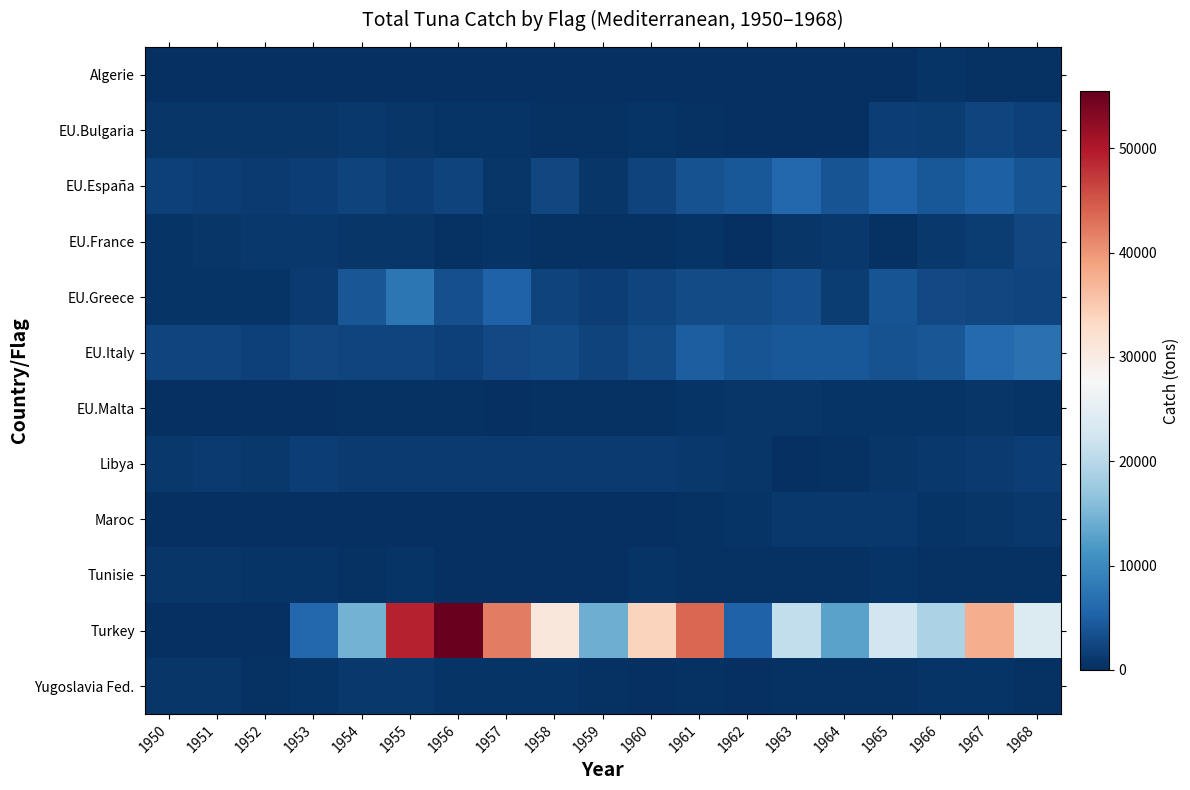

Reading right to left, list all the values displayed in this chart.

Algerie: 1968=250.0	1967=350.0	1966=450.0	1965=200.0	1964=100.0	1963=0.0	1962=0.0	1961=0.0	1960=0.0	1959=0.0	1958=78.0	1957=52.0	1956=56.0	1955=98.0	1954=62.0	1953=98.0	1952=100.0	1951=100.0	1950=100.0
EU.Bulgaria: 1968=1798.4	1967=2299.1	1966=1495.9	1965=1718.1	1964=45.2	1963=72.0	1962=176.0	1961=344.4	1960=448.9	1959=367.3	1958=426.7	1957=476.5	1956=595.9	1955=681.8	1954=1036.7	1953=732.2	1952=666.4	1951=659.5	1950=733.0
EU.España: 1968=3781.4	1967=5103.2	1966=4303.0	1965=5243.0	1964=3742.5	1963=5931.0	1962=4281.3	1961=3535.0	1960=1984.2	1959=774.7	1958=2440.0	1957=740.0	1956=2032.0	1955=1582.0	1954=1961.0	1953=1639.0	1952=1160.0	1951=1618.0	1950=1850.0
EU.France: 1968=2500.0	1967=1500.0	1966=1000.0	1965=390.0	1964=953.0	1963=668.0	1962=214.0	1961=599.0	1960=400.0	1959=384.0	1958=294.0	1957=615.0	1956=329.0	1955=783.0	1954=798.0	1953=899.0	1952=966.0	1951=816.0	1950=507.0
EU.Greece: 1968=2200.0	1967=2400.0	1966=2800.0	1965=3900.0	1964=1500.0	1963=3400.0	1962=3000.0	1961=3000.0	1960=2300.0	1959=1600.0	1958=2000.0	1957=5300.0	1956=3300.0	1955=7800.0	1954=4000.0	1953=1300.0	1952=600.0	1951=600.0	1950=600.0
EU.Italy: 1968=6992.2	1967=6150.0	1966=3960.0	1965=3617.0	1964=4142.0	1963=4283.0	1962=3756.3	1961=4772.0	1960=2939.7	1959=1987.0	1958=2953.0	1957=2810.0	1956=1926.0	1955=2194.1	1954=2344.0	1953=2483.0	1952=1766.0	1951=2298.2	1950=2229.1
EU.Malta: 1968=551.6	1967=680.9	1966=545.2	1965=513.6	1964=515.6	1963=755.3	1962=673.1	1961=448.7	1960=425.5	1959=380.8	1958=409.1	1957=206.4	1956=285.7	1955=261.9	1954=297.7	1953=100.0	1952=100.0	1951=100.0	1950=100.0
Libya: 1968=1560.0	1967=1136.0	1966=924.0	1965=824.0	1964=400.0	1963=100.0	1962=800.0	1961=1000.0	1960=1100.0	1959=1100.0	1958=1200.0	1957=1200.0	1956=1200.0	1955=1200.0	1954=1200.0	1953=1700.0	1952=900.0	1951=1100.0	1950=1000.0
Maroc: 1968=893.0	1967=785.0	1966=582.0	1965=898.0	1964=935.0	1963=930.2	1962=503.9	1961=228.4	1960=174.1	1959=106.6	1958=77.0	1957=81.9	1956=36.4	1955=8.2	1954=102.2	1953=23.8	1952=160.3	1951=183.3	1950=27.4
Tunisie: 1968=237.3	1967=382.8	1966=364.6	1965=601.0	1964=376.0	1963=260.0	1962=404.0	1961=420.1	1960=438.1	1959=150.9	1958=0.0	1957=34.0	1956=0.0	1955=631.9	1954=377.2	1953=521.9	1952=470.4	1951=729.5	1950=721.6
Turkey: 1968=23868.0	1967=37913.0	1966=19036.0	1965=22512.0	1964=12912.0	1963=21024.0	1962=5312.0	1961=43612.0	1960=33912.0	1959=14200.0	1958=31000.0	1957=42050.4	1956=55500.0	1955=49000.0	1954=14700.0	1953=6000.0	1952=0.0	1951=0.0	1950=0.0
Yugoslavia Fed.: 1968=233.0	1967=452.0	1966=434.0	1965=218.0	1964=363.0	1963=394.0	1962=172.0	1961=264.0	1960=184.0	1959=337.0	1958=534.0	1957=463.0	1956=514.0	1955=899.0	1954=897.0	1953=637.0	1952=362.0	1951=654.0	1950=751.0